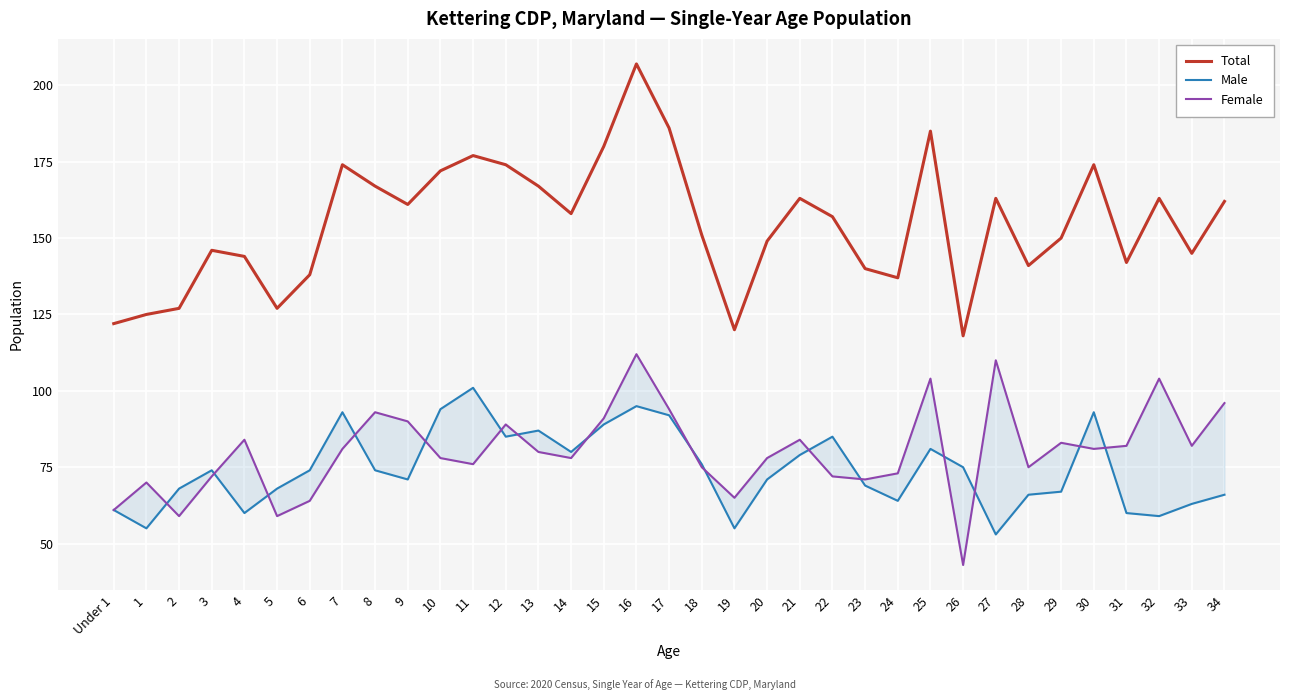

Between 23 and 30, which series saw the biggest shift?

Total